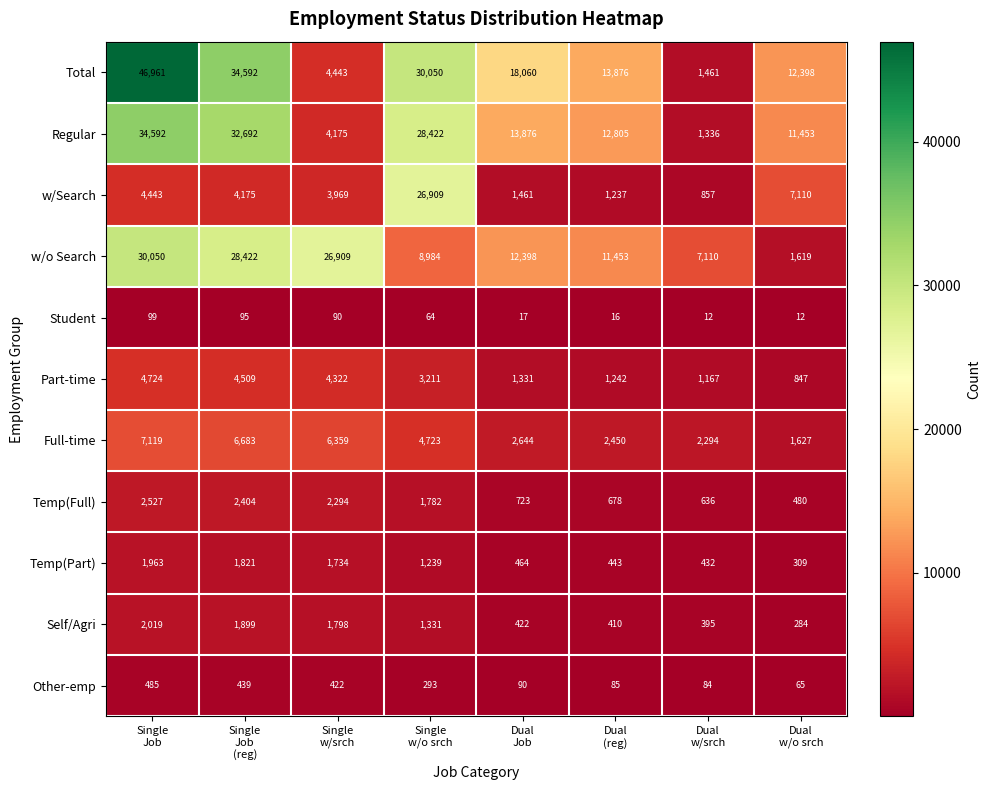

List the series in order of their peak value, lowest first.

Student, Other-emp, Temp(Part), Self/Agri, Temp(Full), Part-time, Full-time, w/Search, w/o Search, Regular, Total